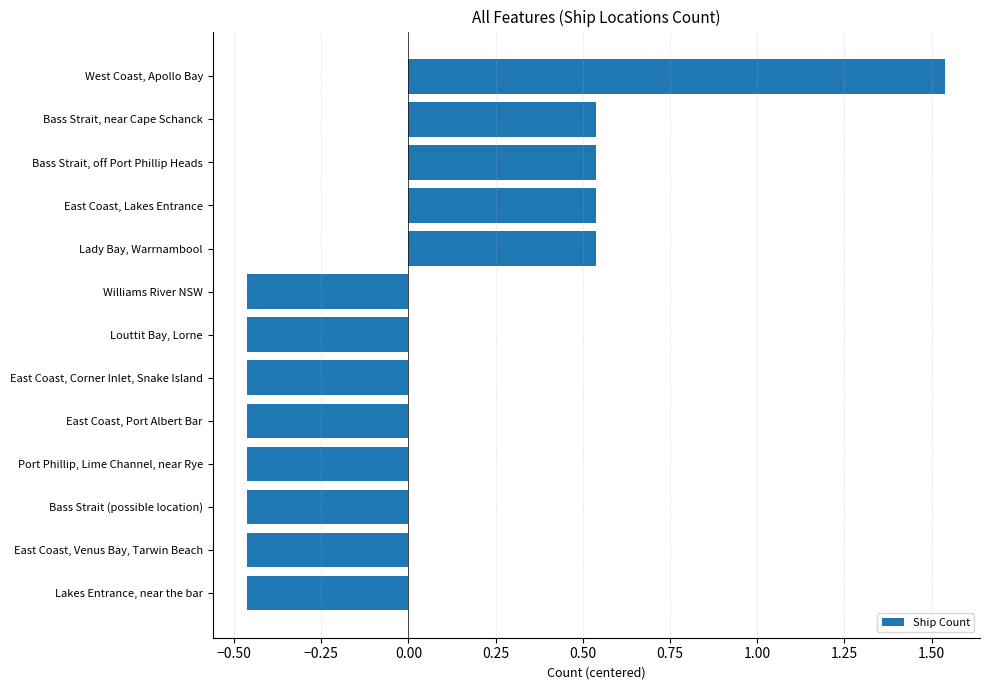

The chart shows a value of 2.2 at West Coast, Apollo Bay. True or false?

False